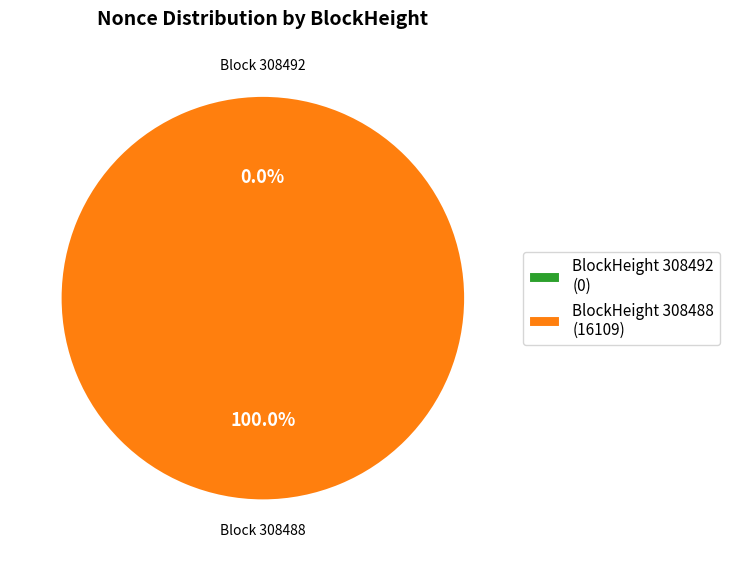

Is it true that 308488 is 99% of the pie?

False